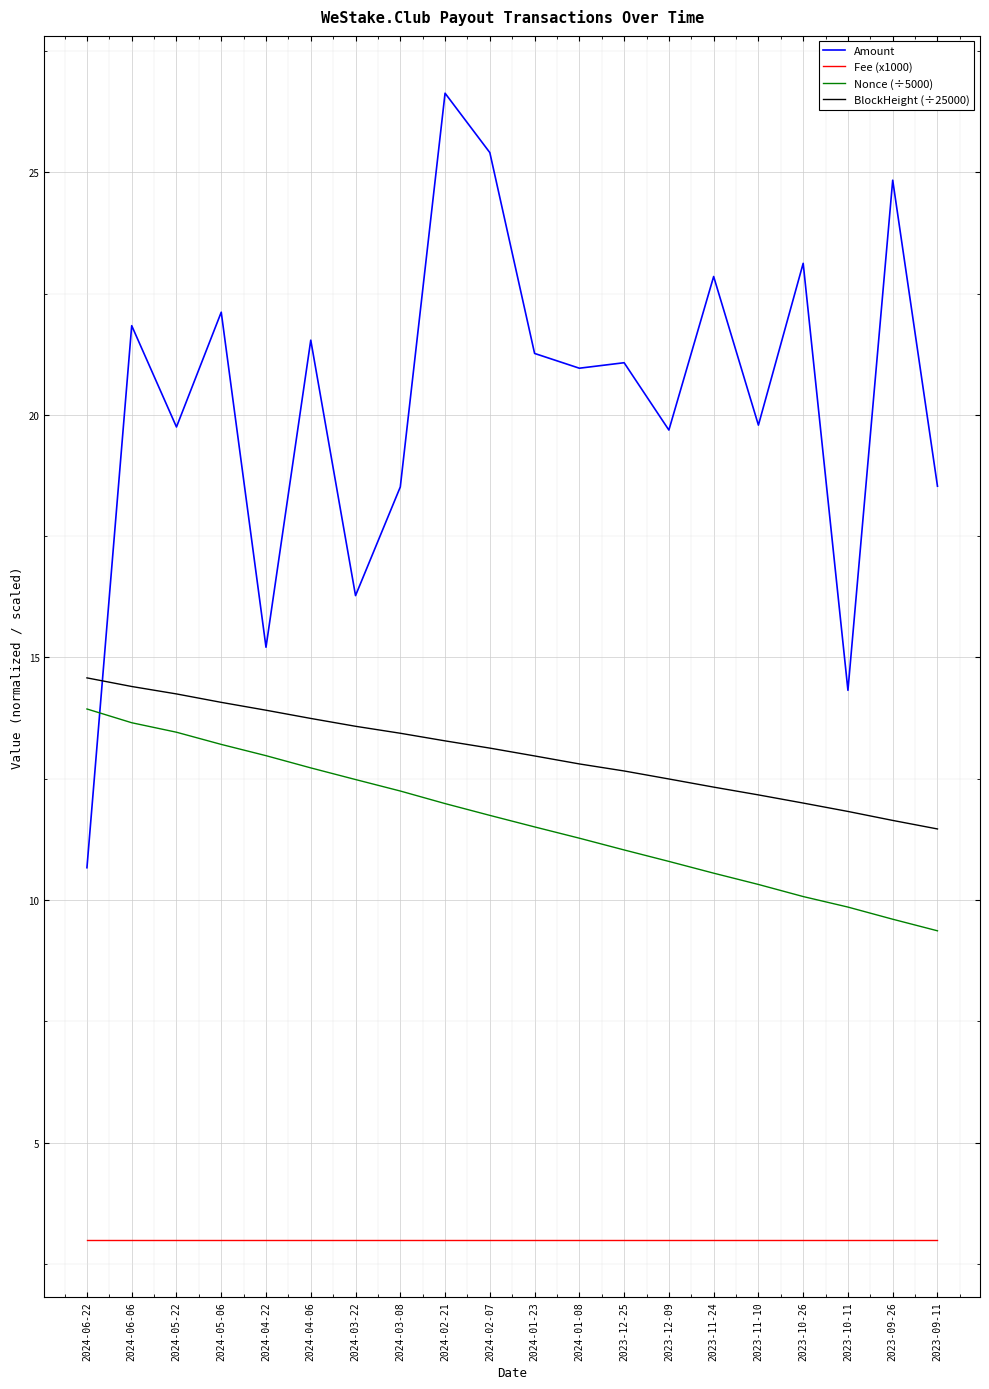

How many lines are shown in the chart?

4